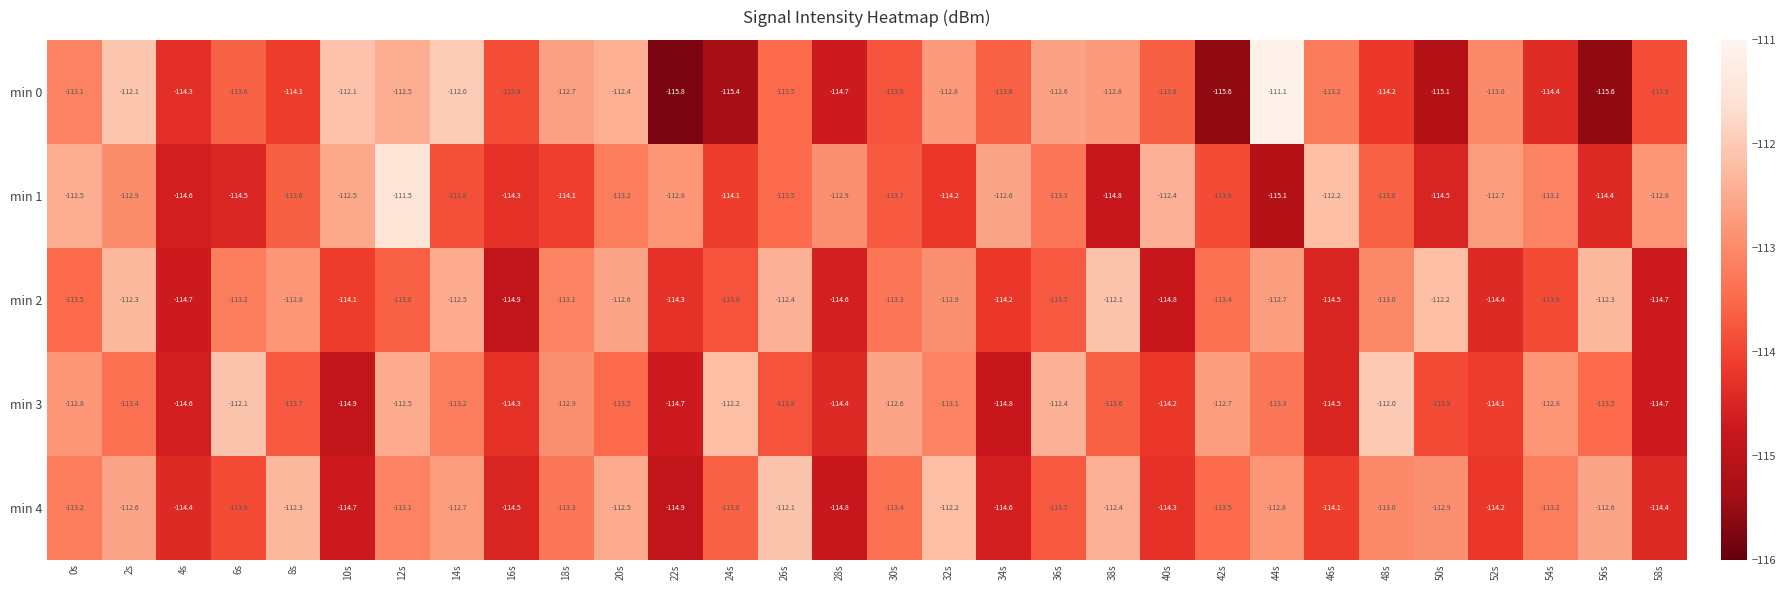

What is the difference between the highest and lowest values at 2s?

1.3